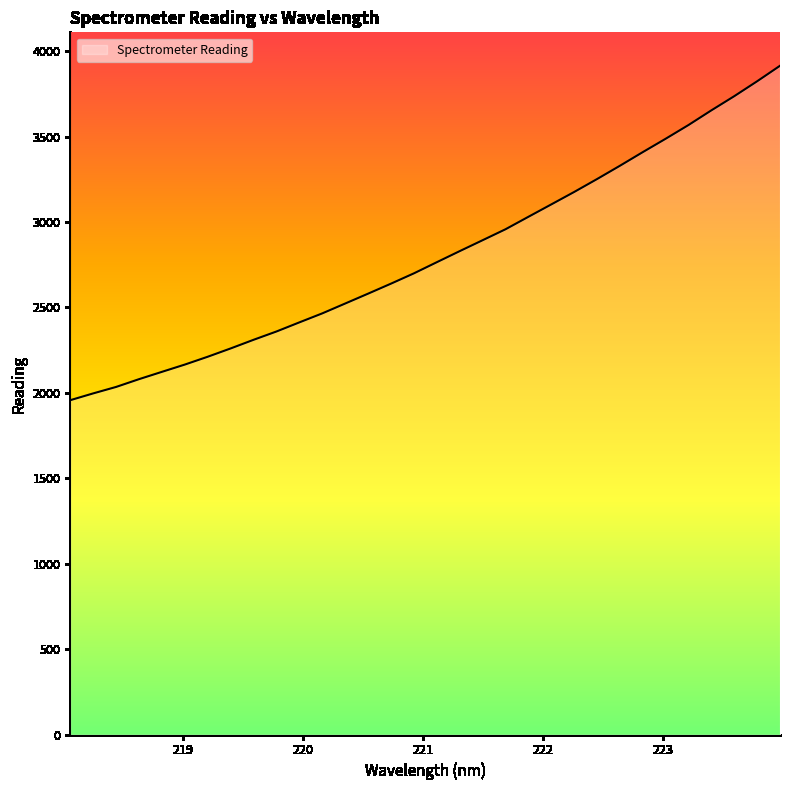

What is the smallest value displayed?

1957.0